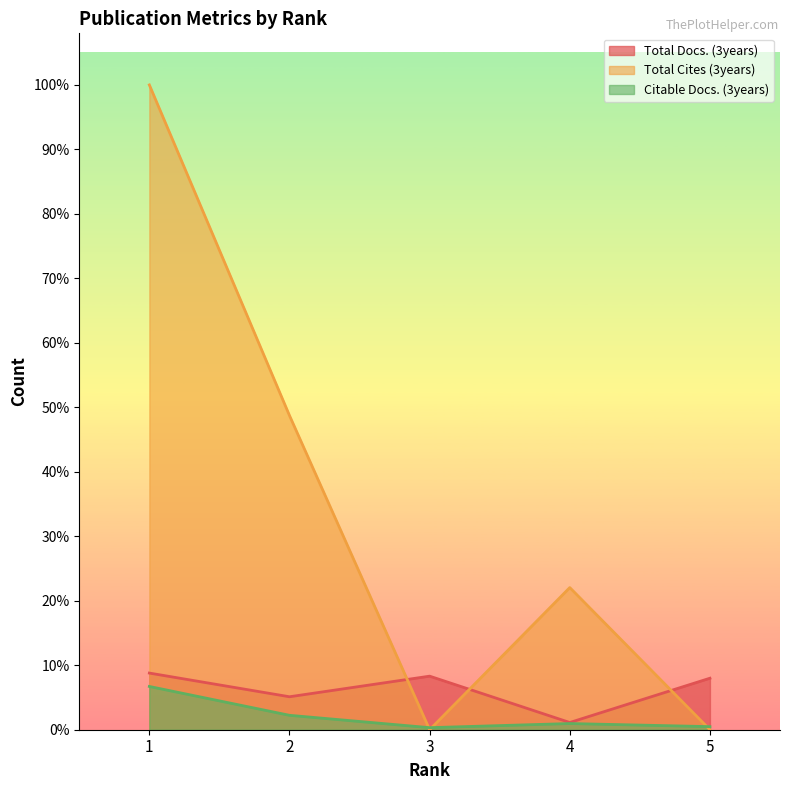

Reading right to left, list all the values displayed in this chart.

Total Docs. (3years): 50	7	52	32	55
Total Cites (3years): 0	138	0	305	626
Citable Docs. (3years): 3	6	2	14	42